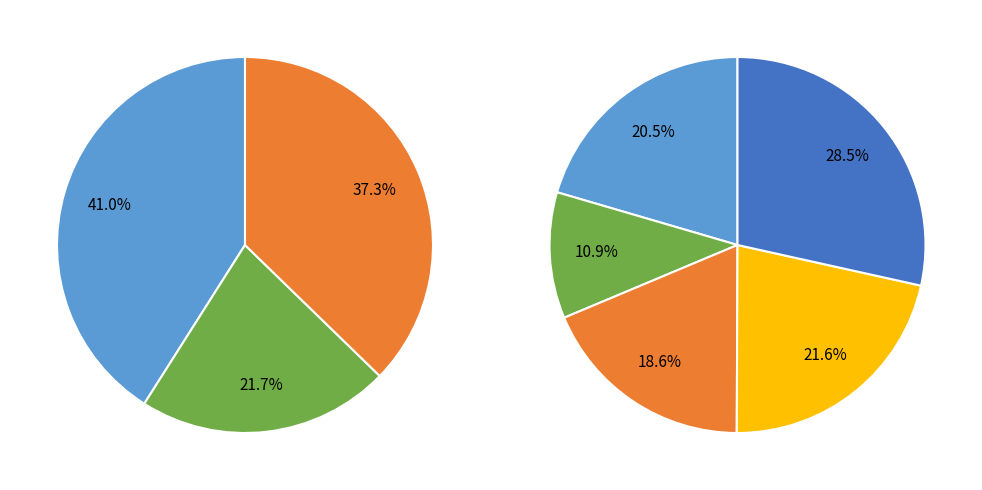

How many slices are in this pie chart?

5